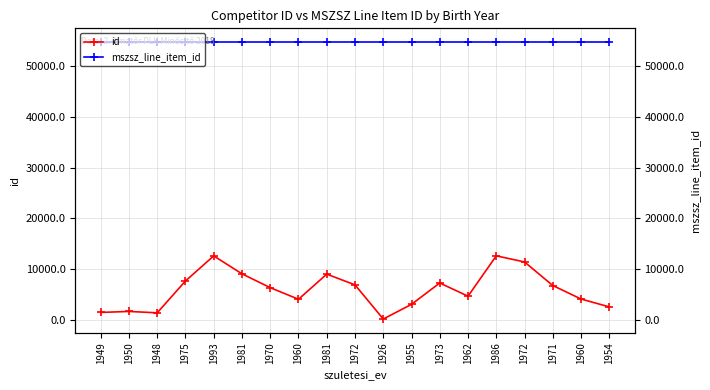

True or false: mszsz_line_item_id has a value of 54778 at 1970.

True